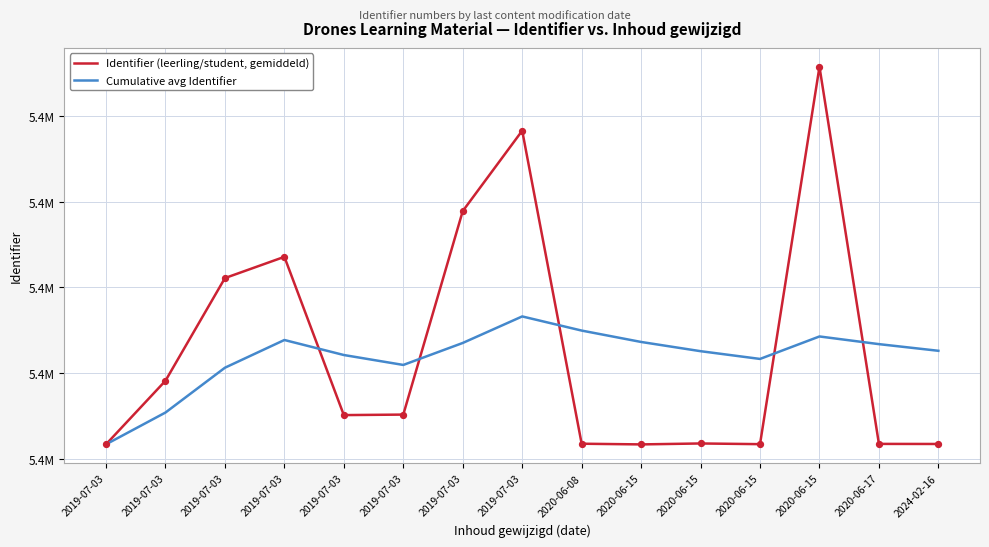

Which series has the largest total across all categories?

Identifier (leerling/student, gemiddeld)